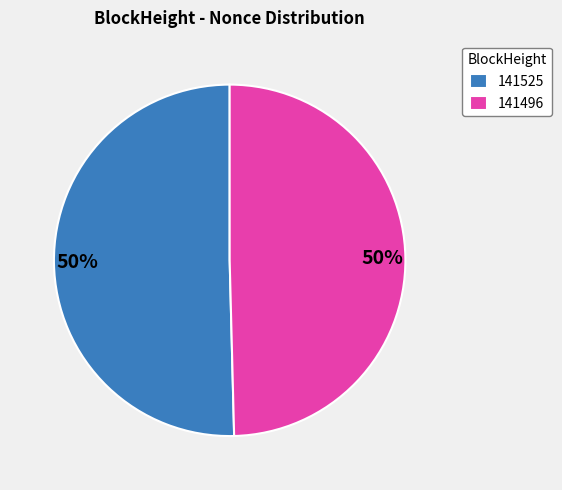

True or false: 141496 accounts for 50% of the total.

True